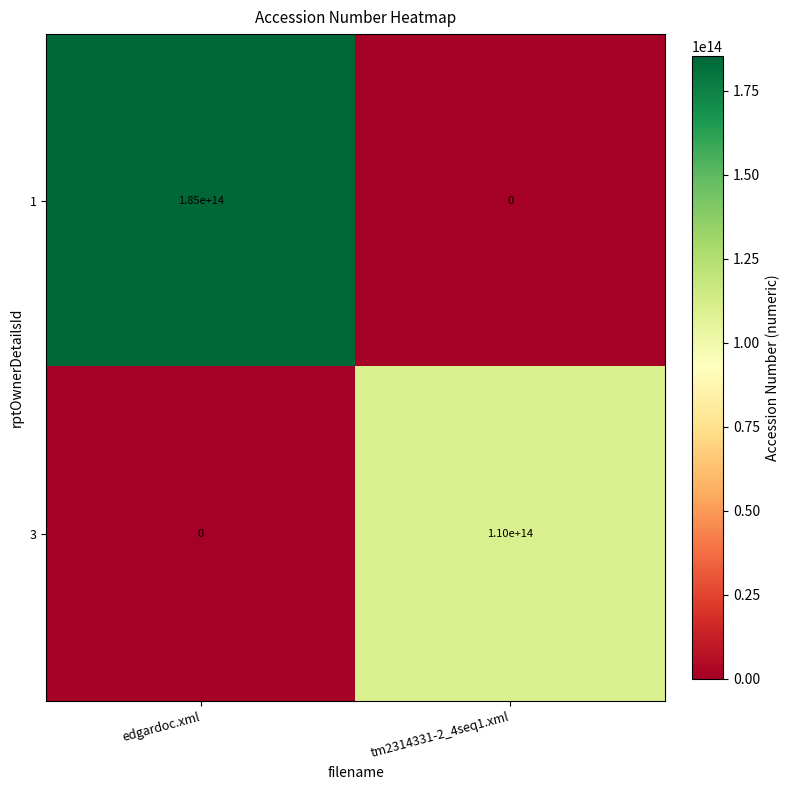

List the series in order of their overall mean, lowest first.

3, 1